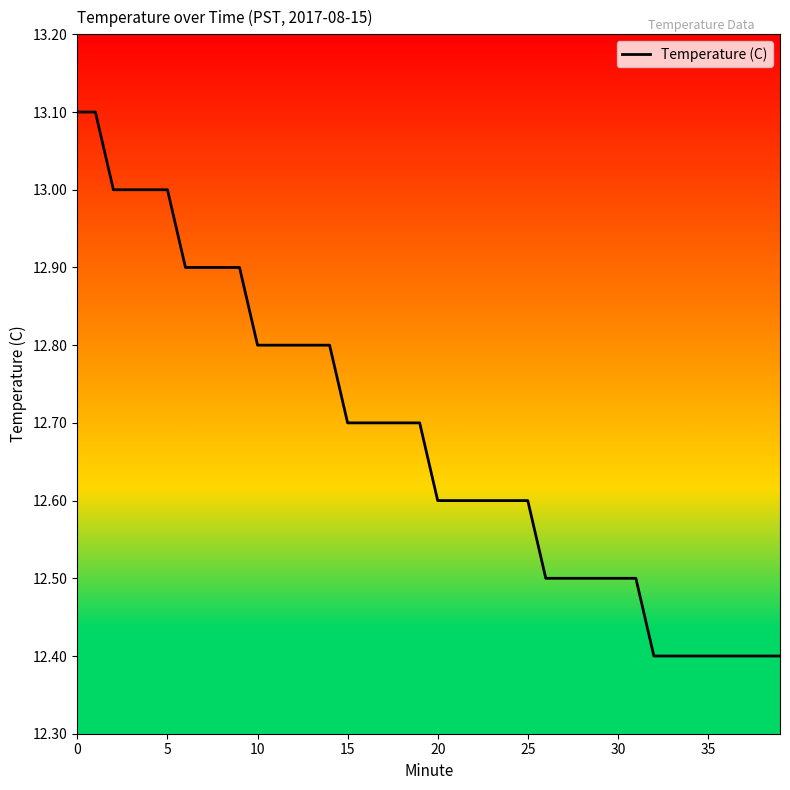

What is the average value?

12.7